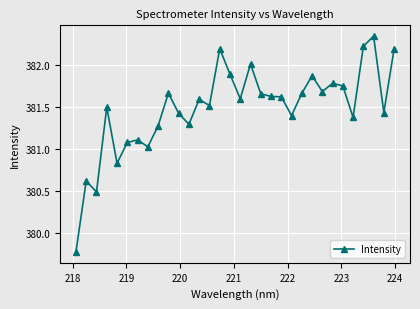

What is the minimum value shown in the chart?

379.8